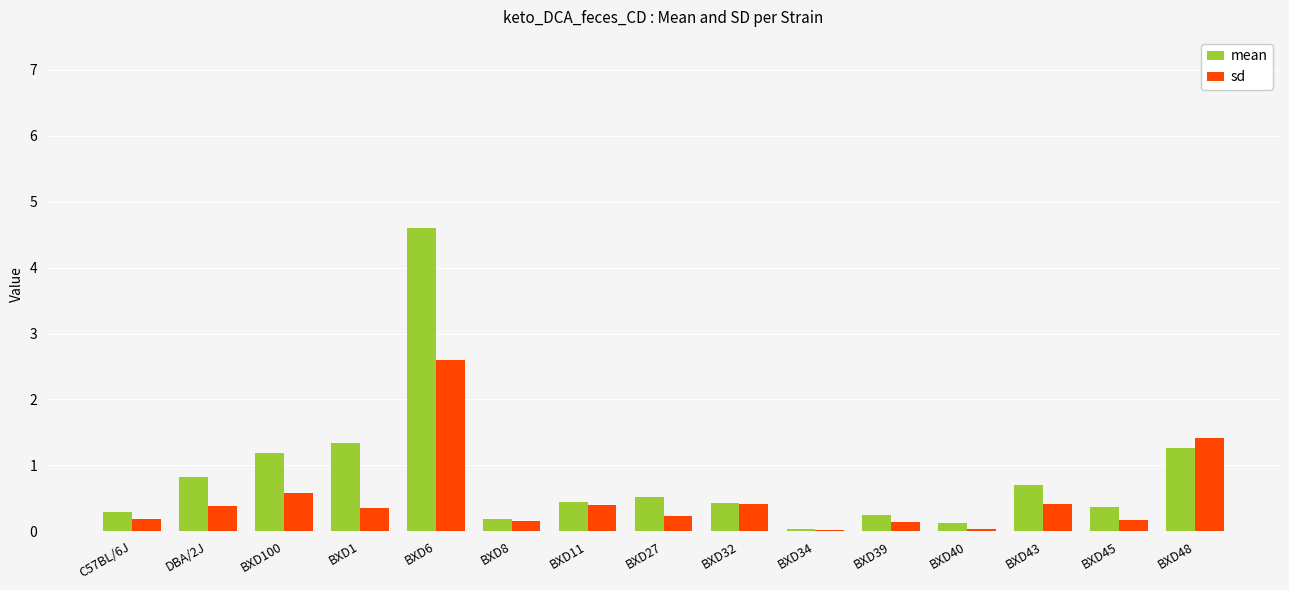

At which category is the sum across all series the highest?

BXD6